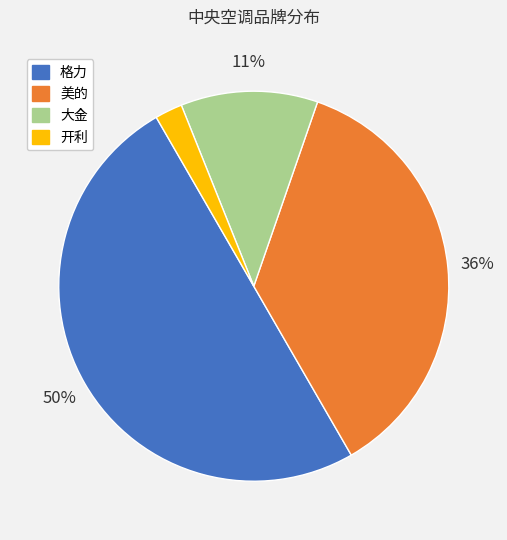

Do 大金 and 格力 together represent more than half of the pie?

Yes